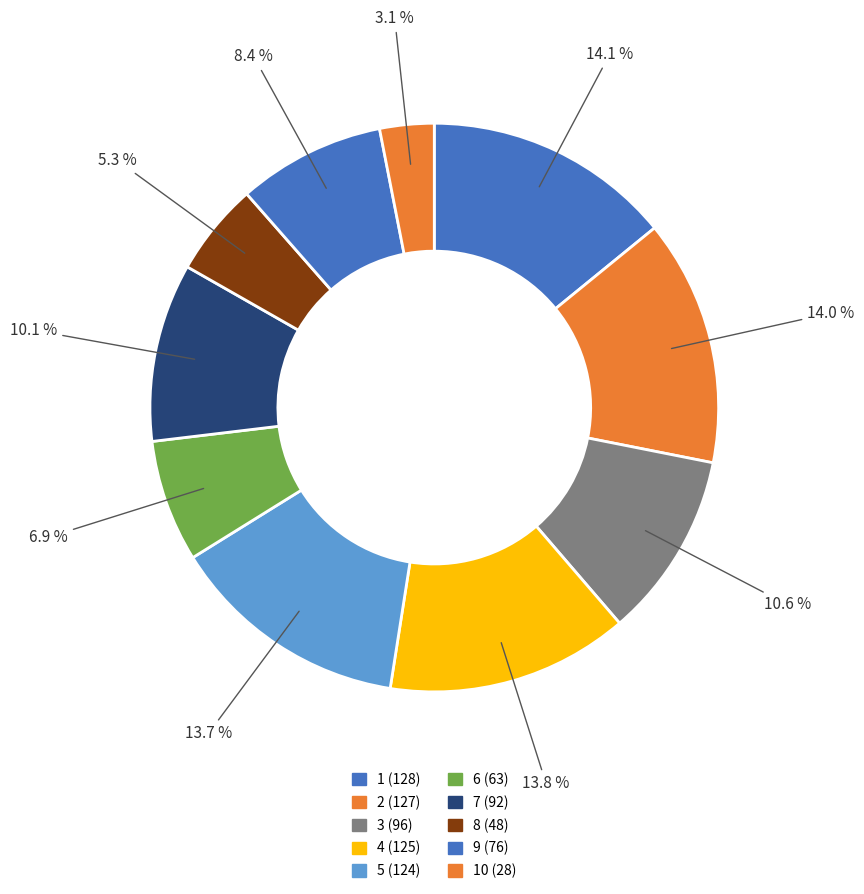

Is there any slice that represents more than half of the pie?

No